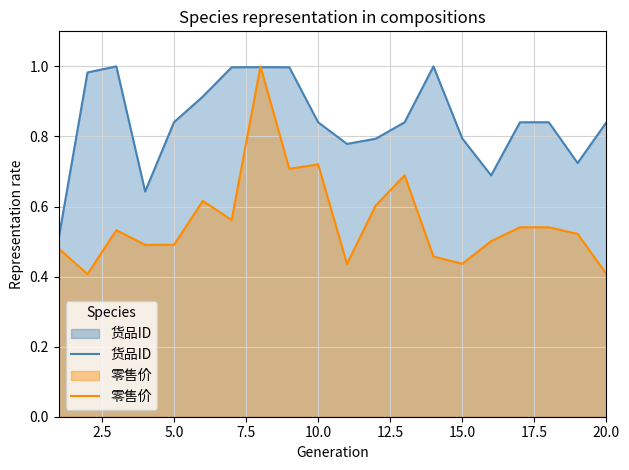

Which series ends up on top after the final intersection of 货品ID and 零售价?

货品ID